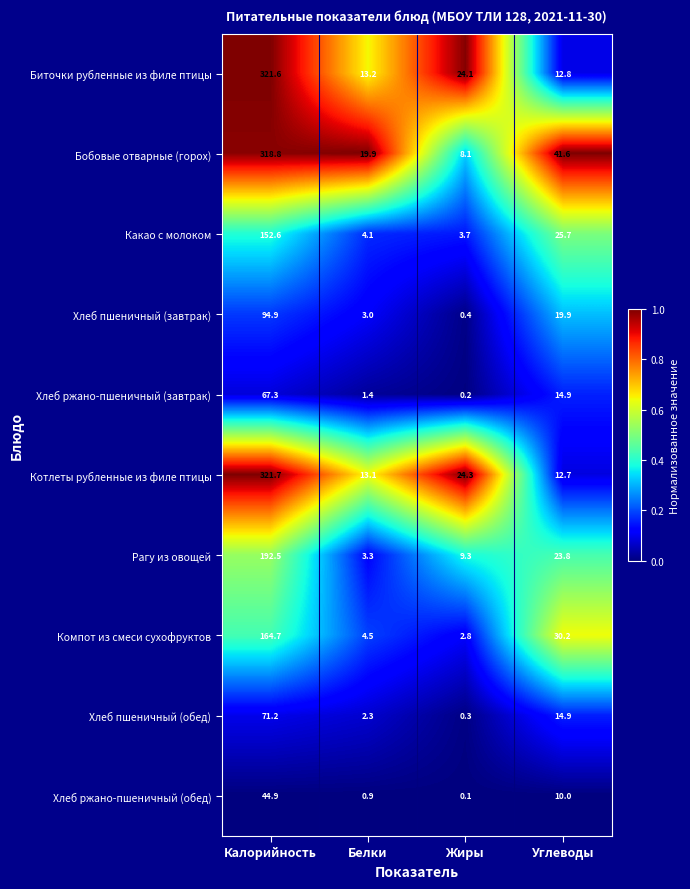

Is it true that Котлеты рубленные из филе птицы equals 13.1 at Белки?

True